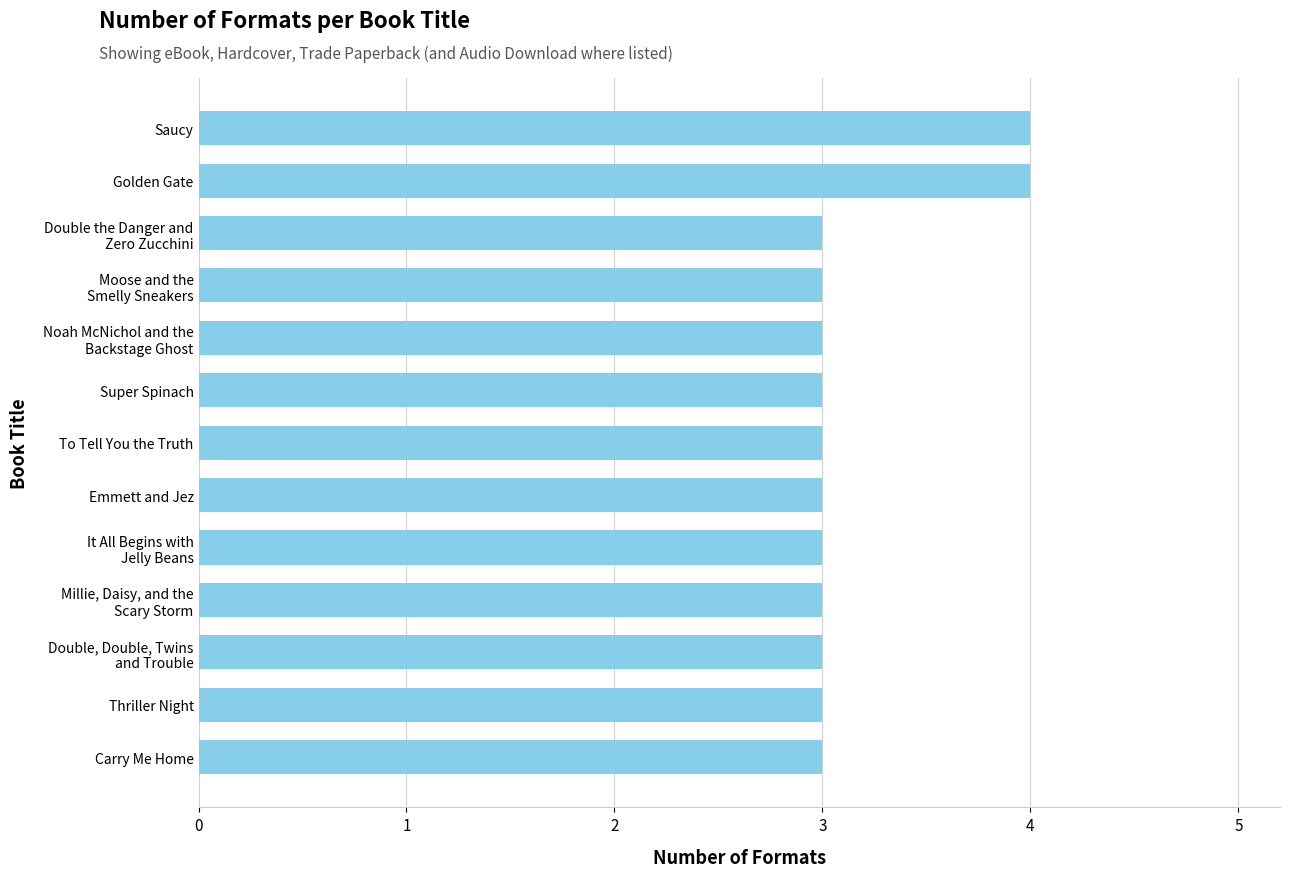

What is the minimum value shown in the chart?

3